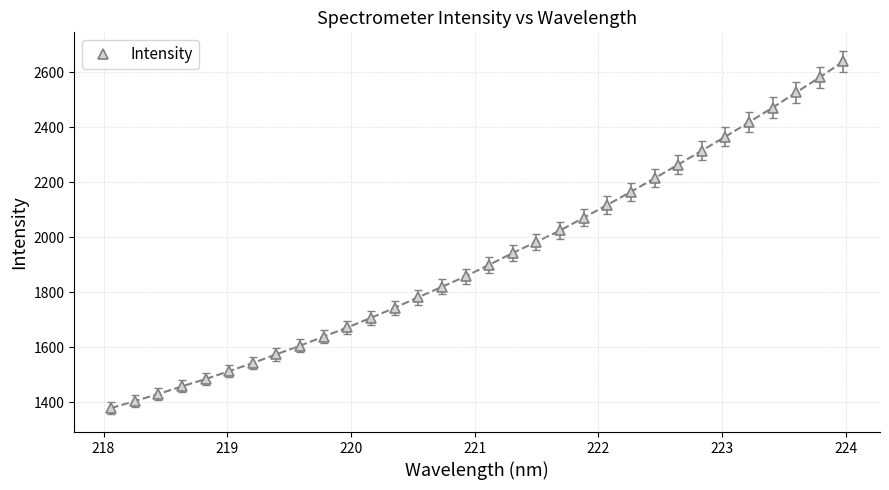

Reading left to right, transcribe all the data shown in this chart.

1378.9	1404.6	1430.2	1458.1	1484.7	1513.6	1543.1	1574.9	1606.3	1639.2	1672.5	1707.6	1743.9	1782.3	1820.2	1858.4	1900.5	1943.3	1984.0	2025.0	2071.5	2118.1	2165.8	2214.8	2264.6	2315.3	2366.4	2418.8	2471.7	2527.1	2582.1	2639.9